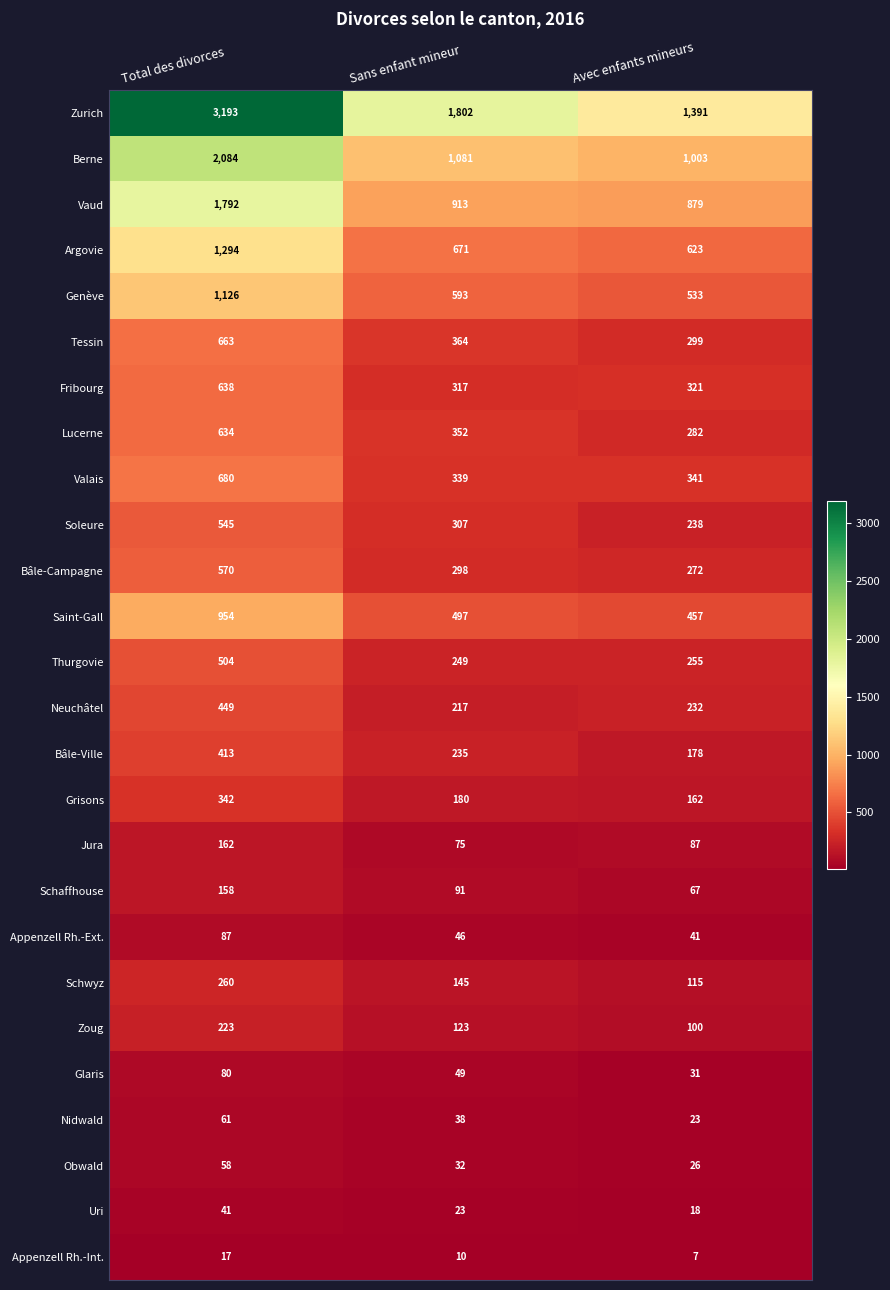

Count the number of categories in the chart.

3